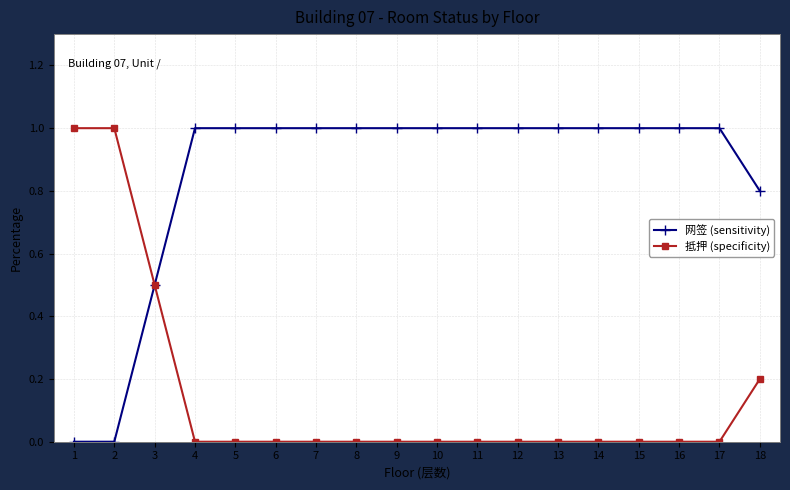

Reading left to right, transcribe all the data shown in this chart.

网签 (sensitivity): 0.0	0.0	0.5	1.0	1.0	1.0	1.0	1.0	1.0	1.0	1.0	1.0	1.0	1.0	1.0	1.0	1.0	0.8
抵押 (specificity): 1.0	1.0	0.5	0.0	0.0	0.0	0.0	0.0	0.0	0.0	0.0	0.0	0.0	0.0	0.0	0.0	0.0	0.2